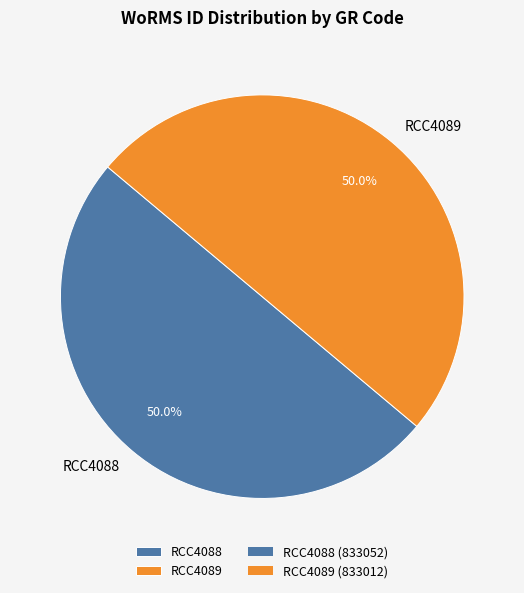

Is it true that RCC4089 is 43% of the pie?

False